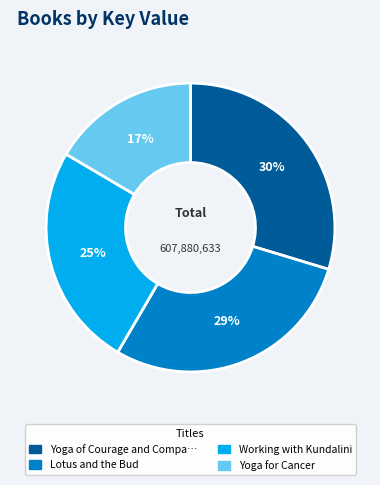

To the nearest percent, what is the average slice percentage?

25%